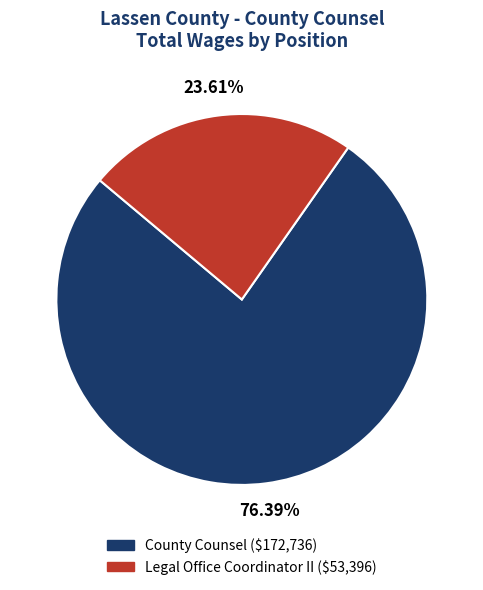

Which has a higher value, County Counsel or Legal Office Coordinator II?

County Counsel